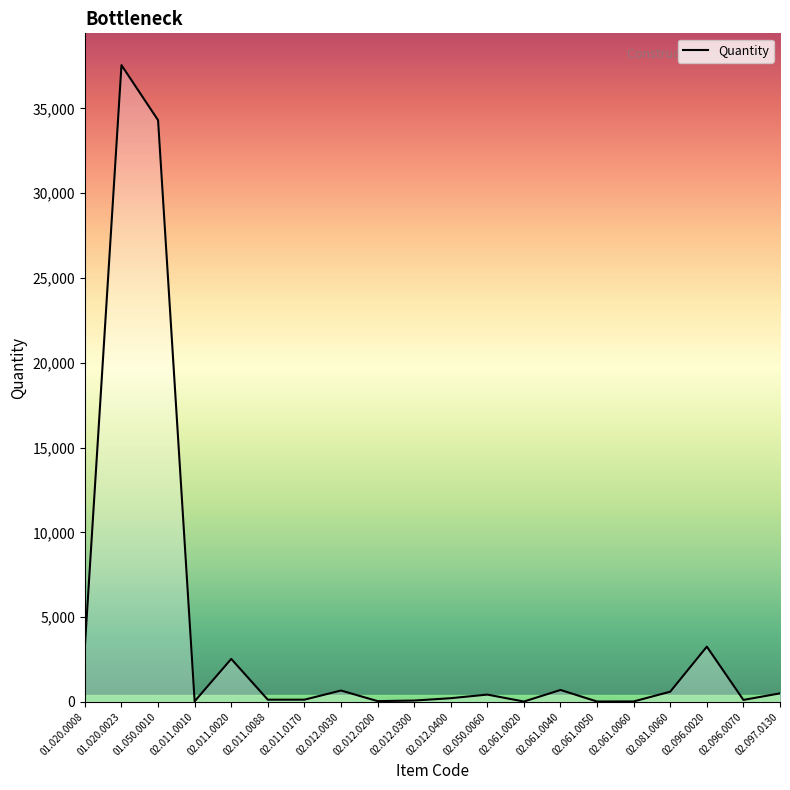

Is it true that the value at 01.020.0008 is 3280?

True